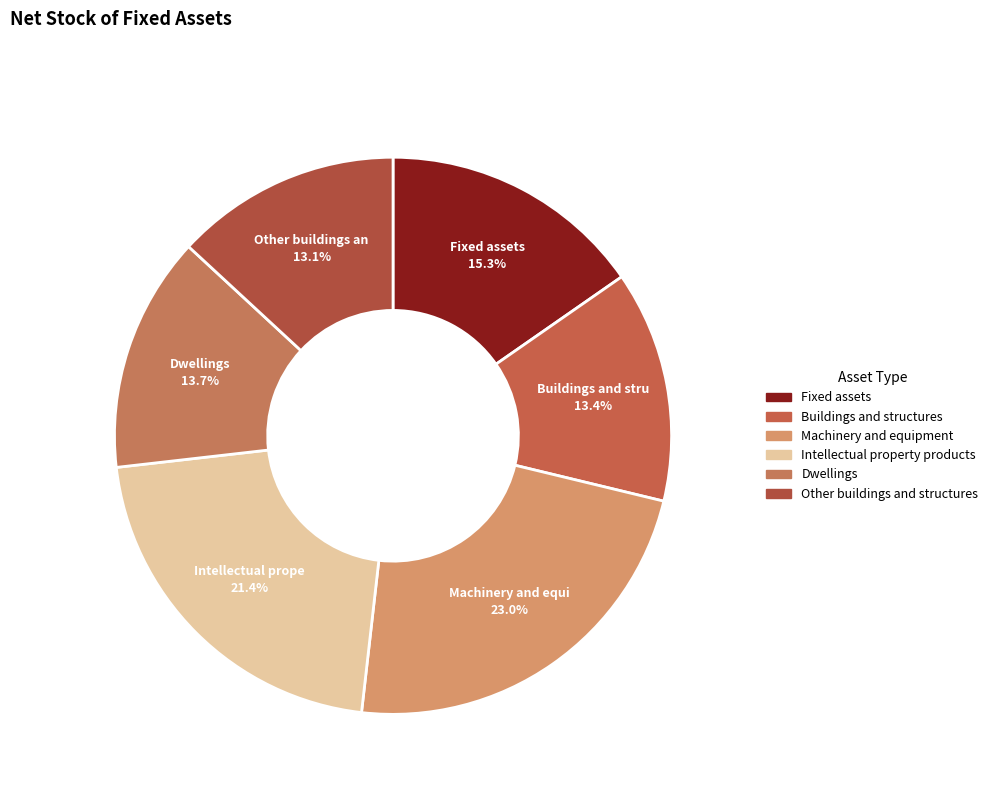

How many segments does this pie chart have?

6